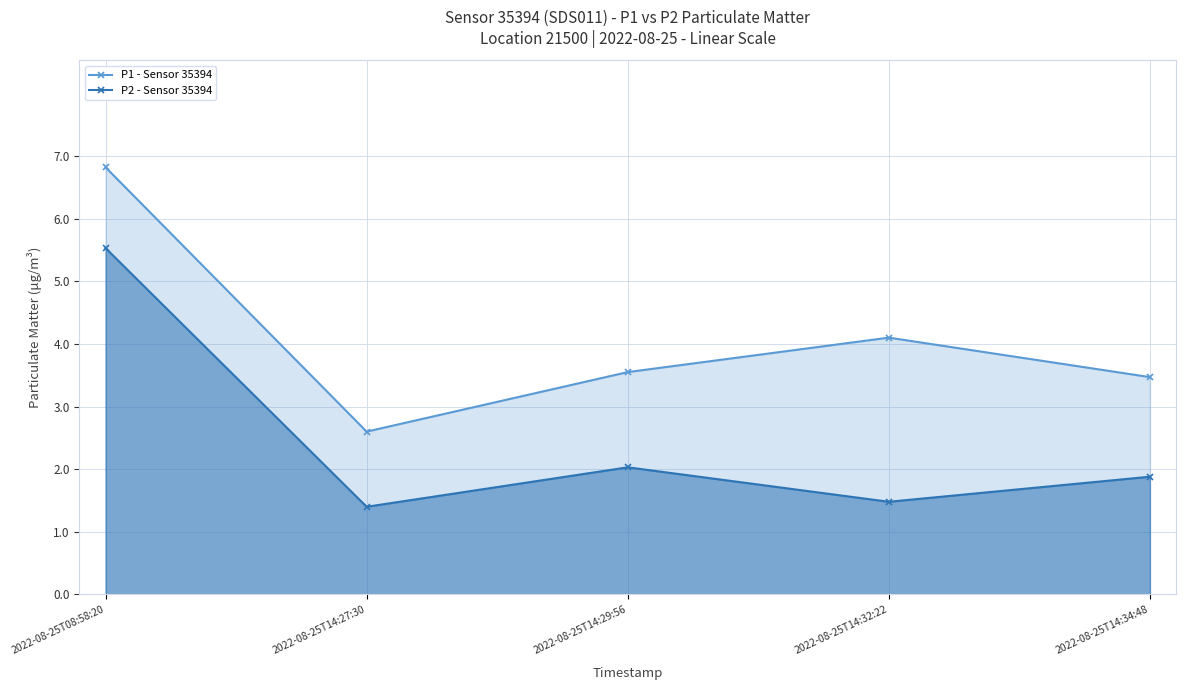

Is the value of P2 - Sensor 35394 at 2022-08-25T14:32:22 greater than the value of P1 - Sensor 35394 at 2022-08-25T14:27:30?

No